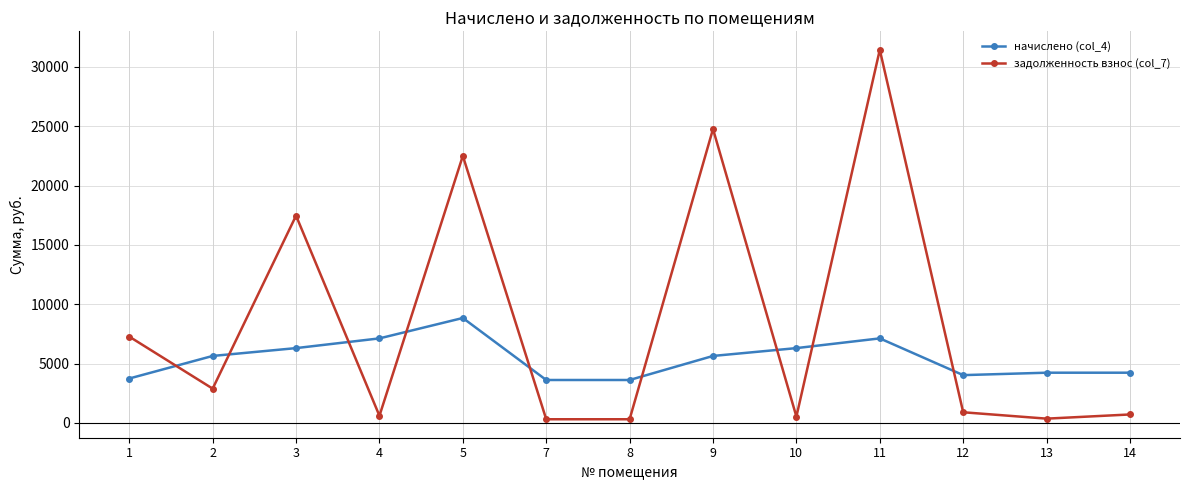

At which category does задолженность взнос (col_7) reach its first local valley?

2